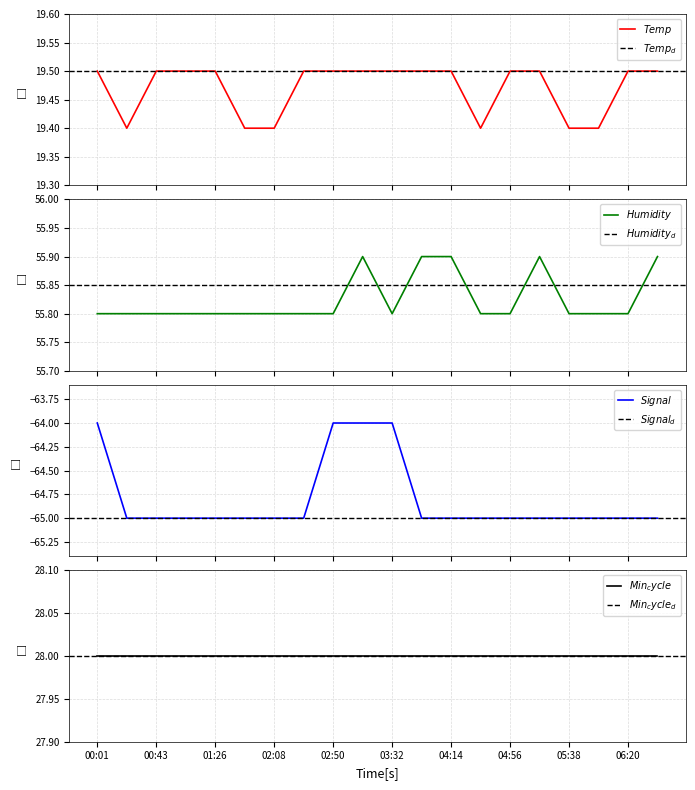

Does the chart display data point markers on the line(s)?

No